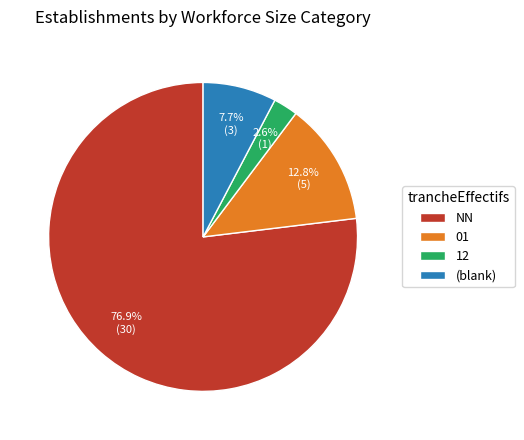

Rank the categories by value from highest to lowest.

NN, 01, (blank), 12